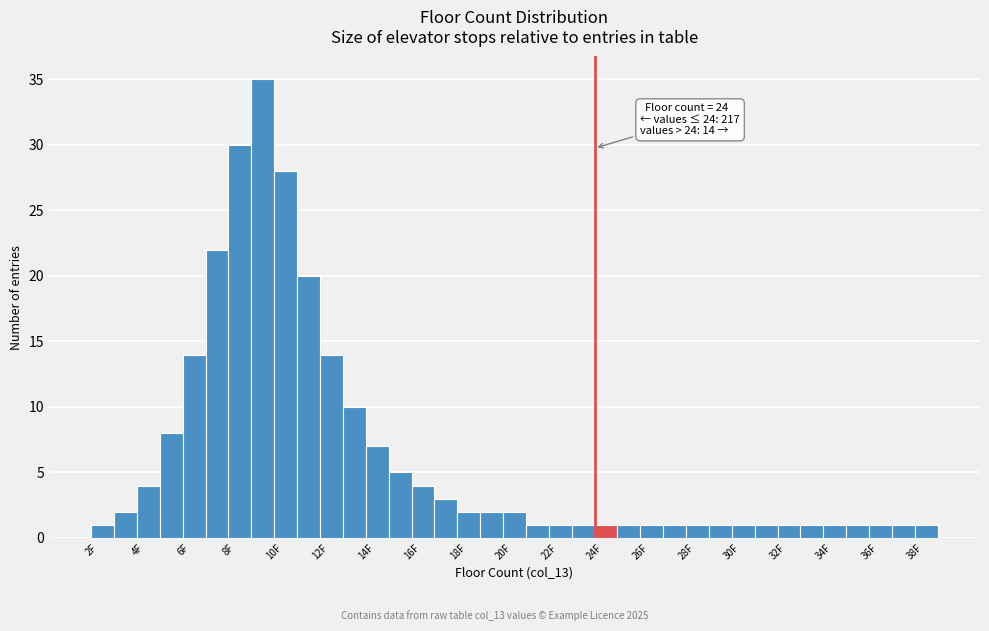

Which range on the x-axis has the tallest bar?

9 to 10